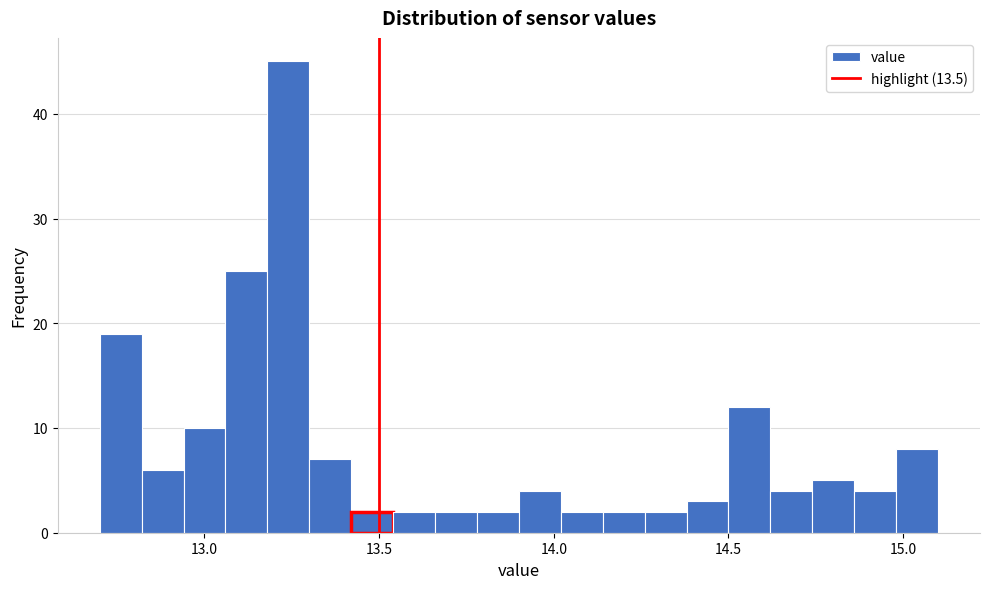

Read against the x-axis, roughly where is the centre of the tallest bar?

13.25